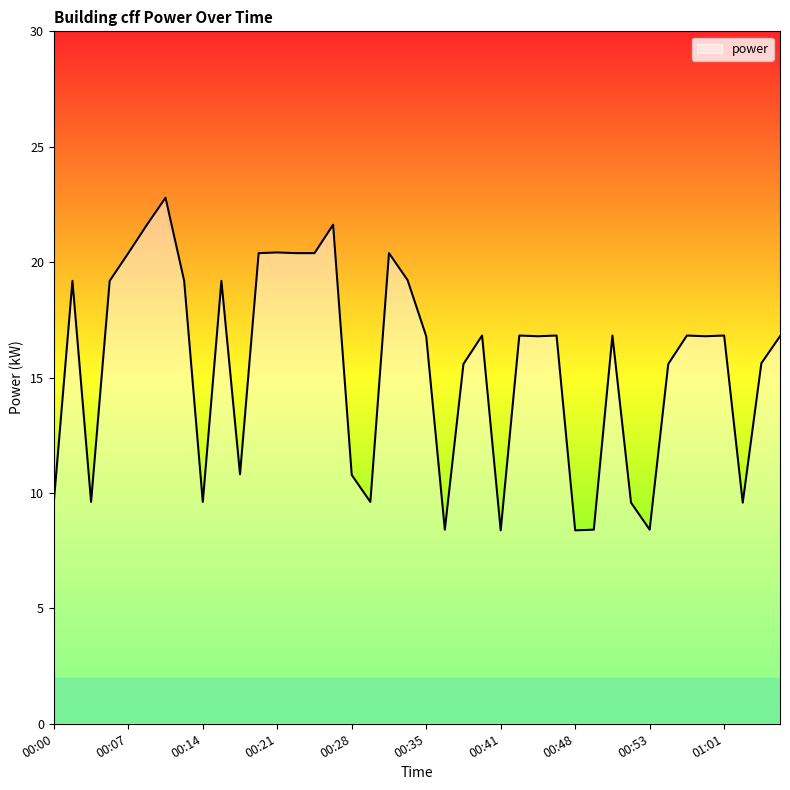

What is the difference between the maximum and minimum values?

14.4